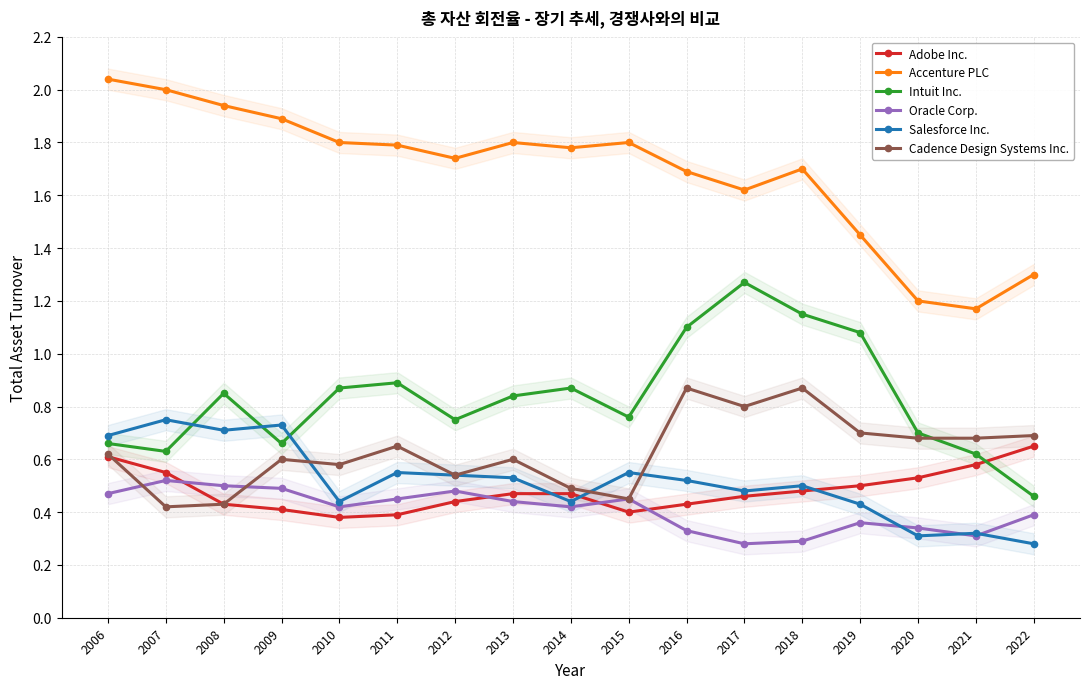

List the labels in order of Salesforce Inc. value, largest first.

2007, 2009, 2008, 2006, 2011, 2015, 2012, 2013, 2016, 2018, 2017, 2010, 2014, 2019, 2021, 2020, 2022